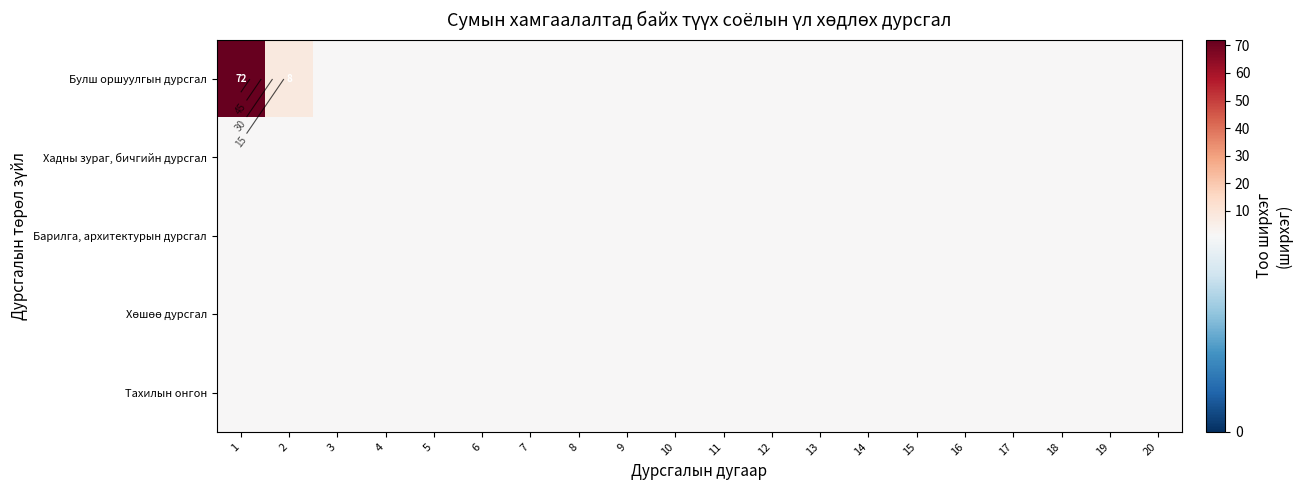

Which has a higher value, 3 or 6?

3